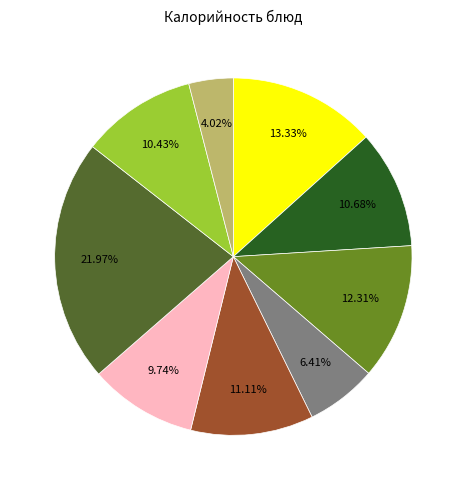

Is there any slice that represents more than half of the pie?

No